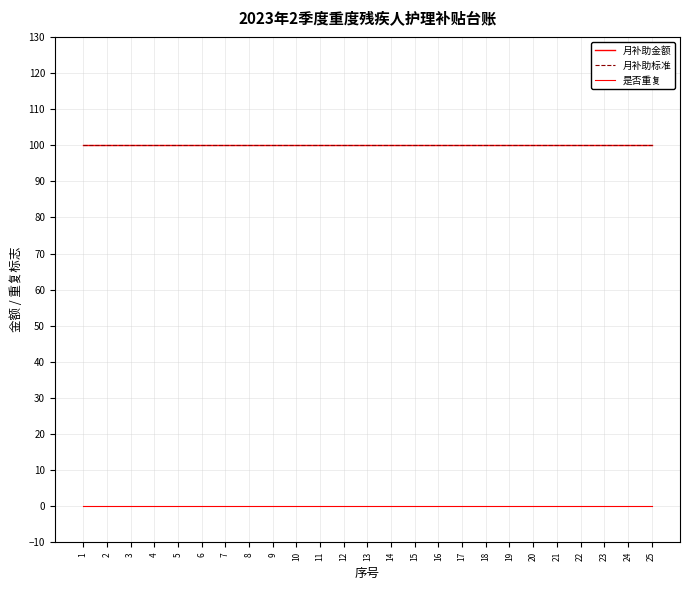

Rank the series at 2 from lowest to highest value.

是否重复, 月补助金额, 月补助标准